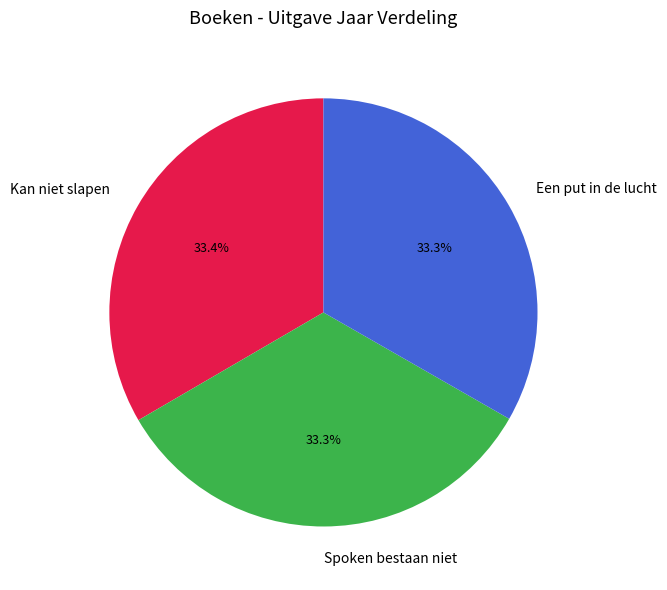

Is there a majority slice in this chart?

No